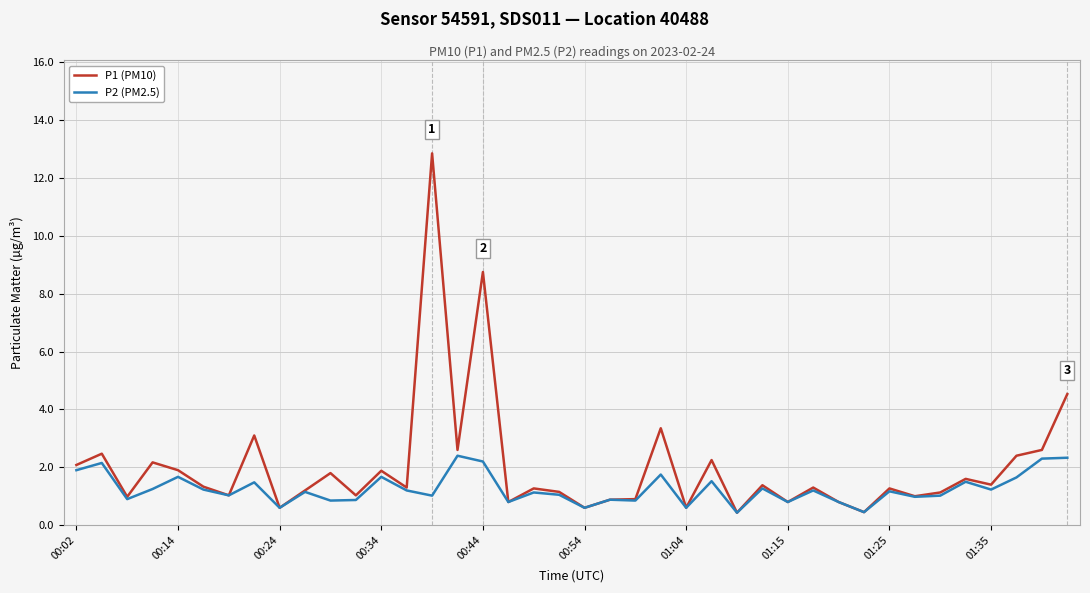

Which series has the largest total across all categories?

P1 (PM10)